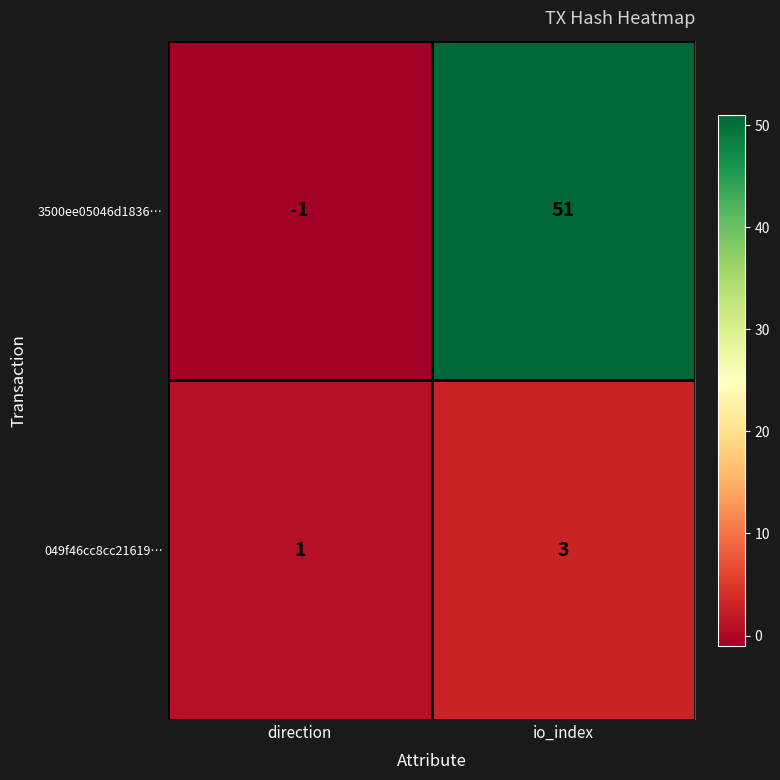

What is the total value across all series at io_index?

54